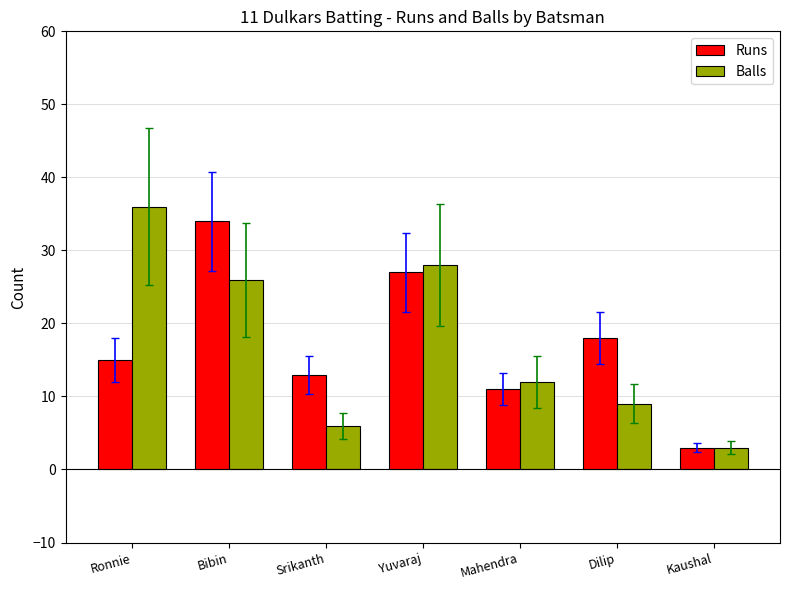

List the labels in order of Runs value, largest first.

Bibin, Yuvaraj, Dilip, Ronnie, Srikanth, Mahendra, Kaushal